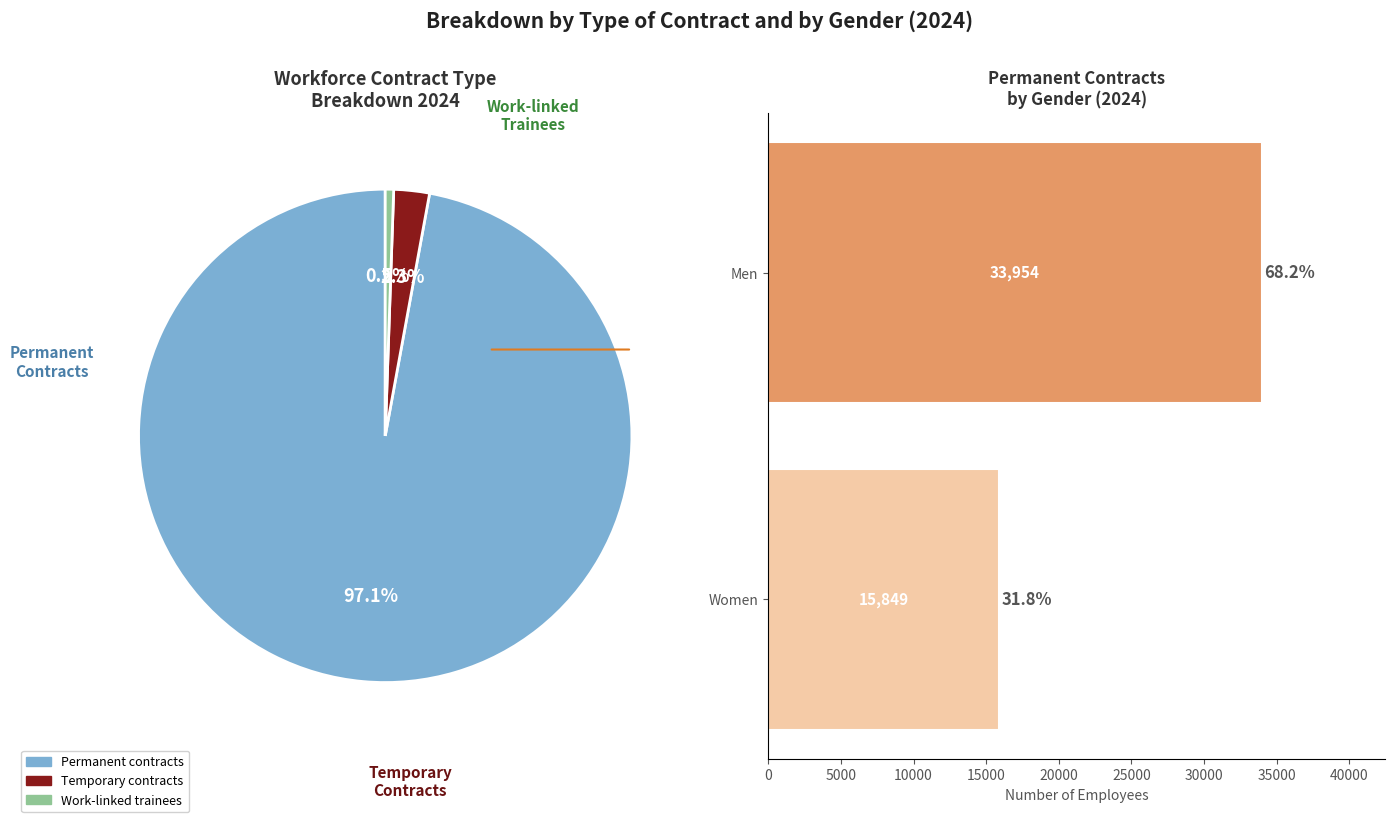

True or false: Men accounts for 57% of the total.

False